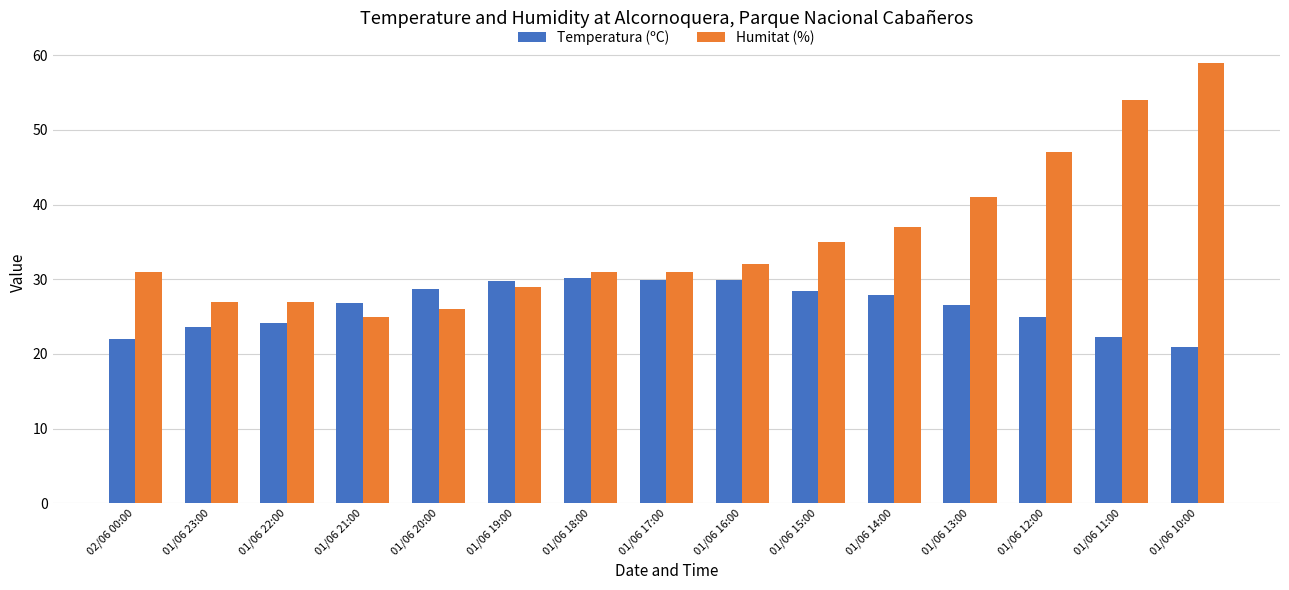

What position from the right is 01/06 20:00?

11